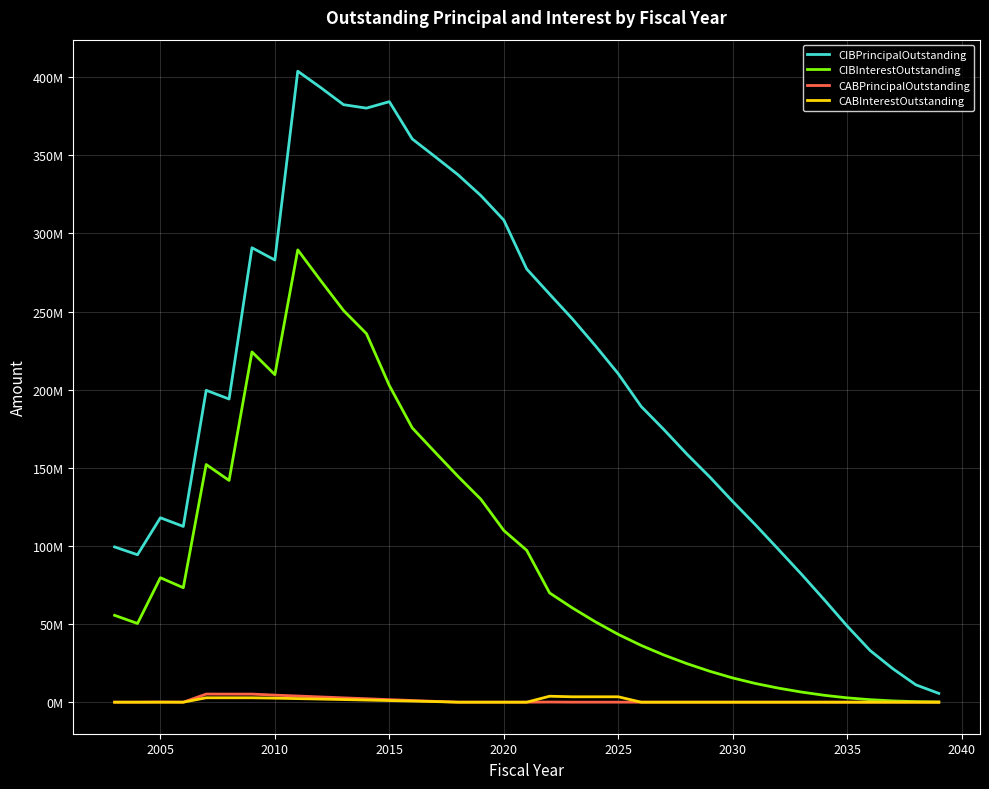

What are all the series names shown in the legend?

CIBPrincipalOutstanding, CIBInterestOutstanding, CABPrincipalOutstanding, CABInterestOutstanding